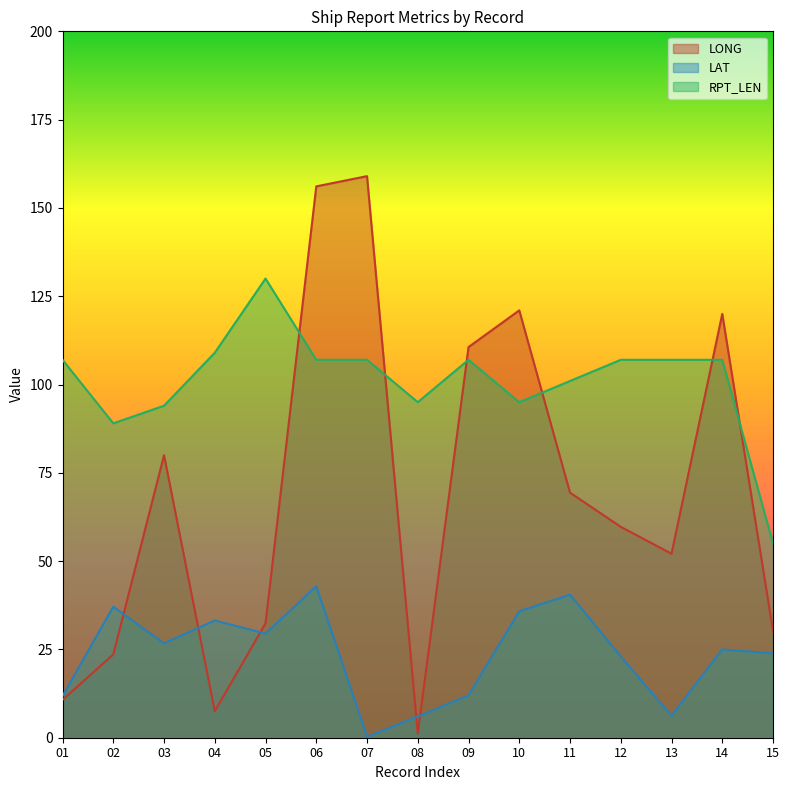

Does the chart display data point markers on the line(s)?

No